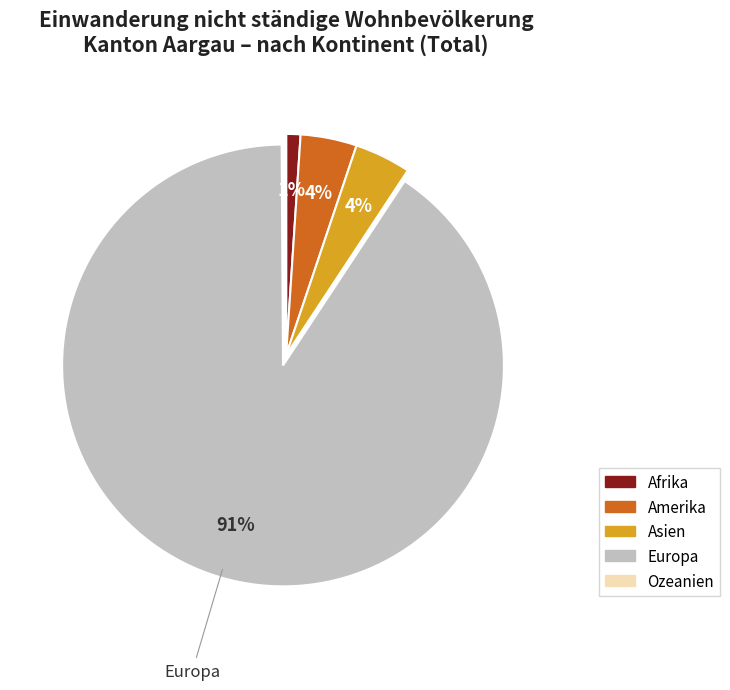

Combined, do Amerika and Asien account for over 50%?

No